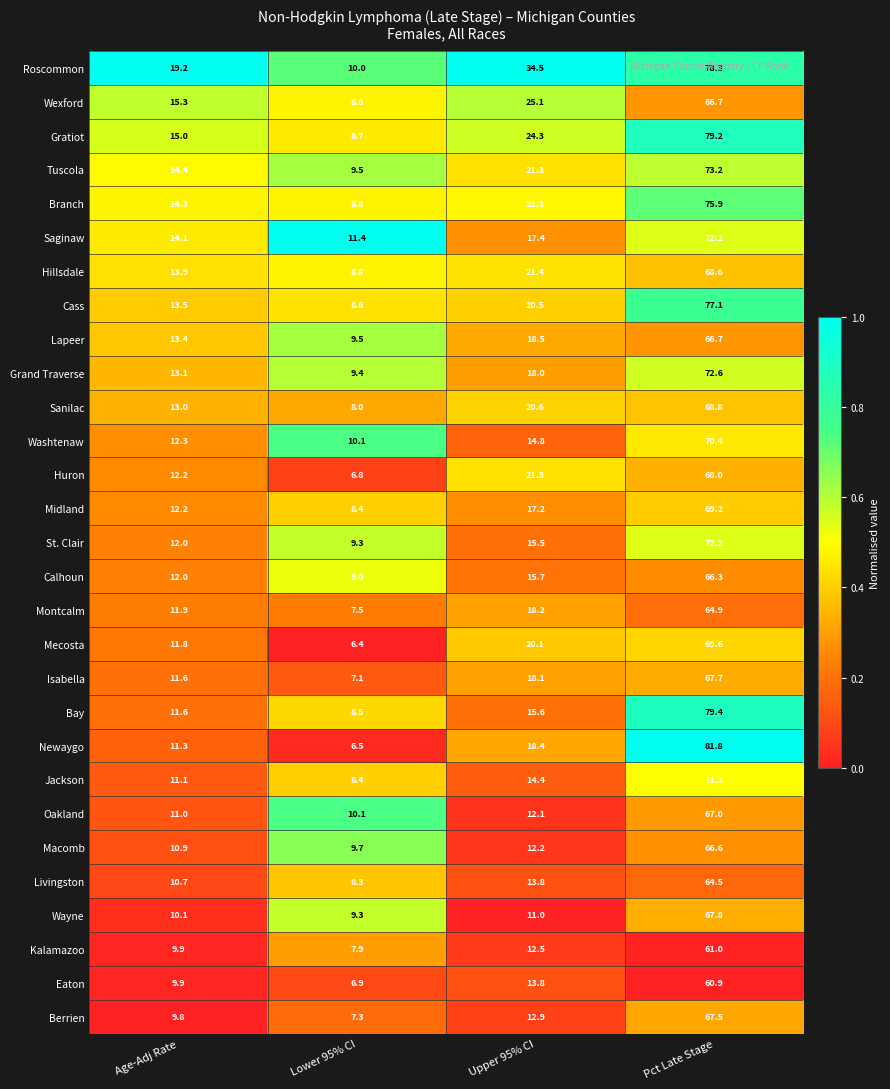

The Branch series shows 41.5 at Pct Late Stage. True or false?

False